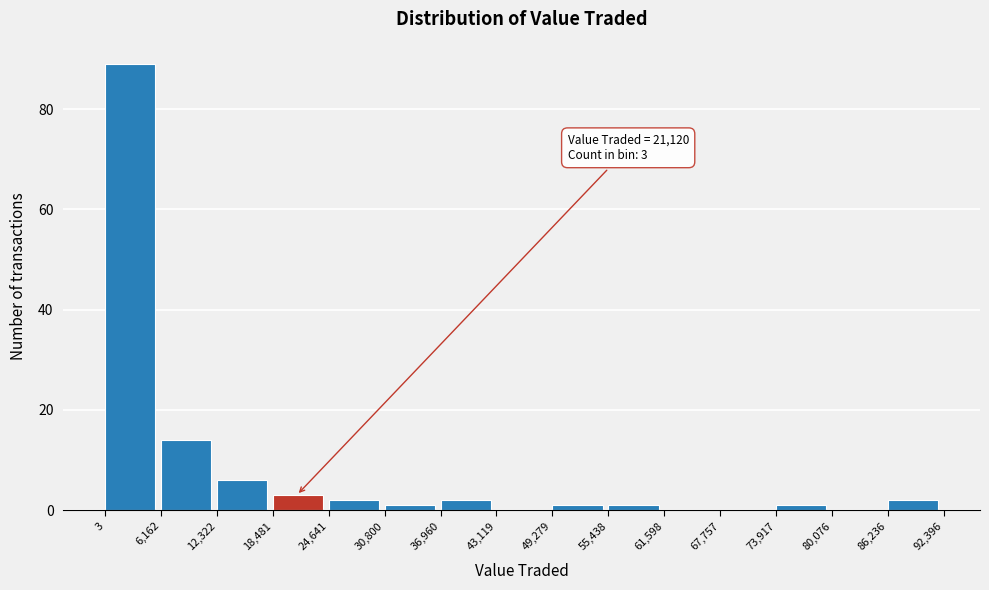

Which range on the x-axis has the tallest bar?

3 to 6,162